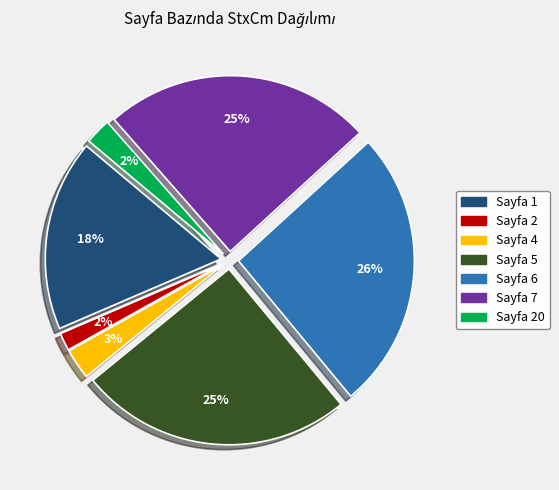

How many segments does this pie chart have?

7